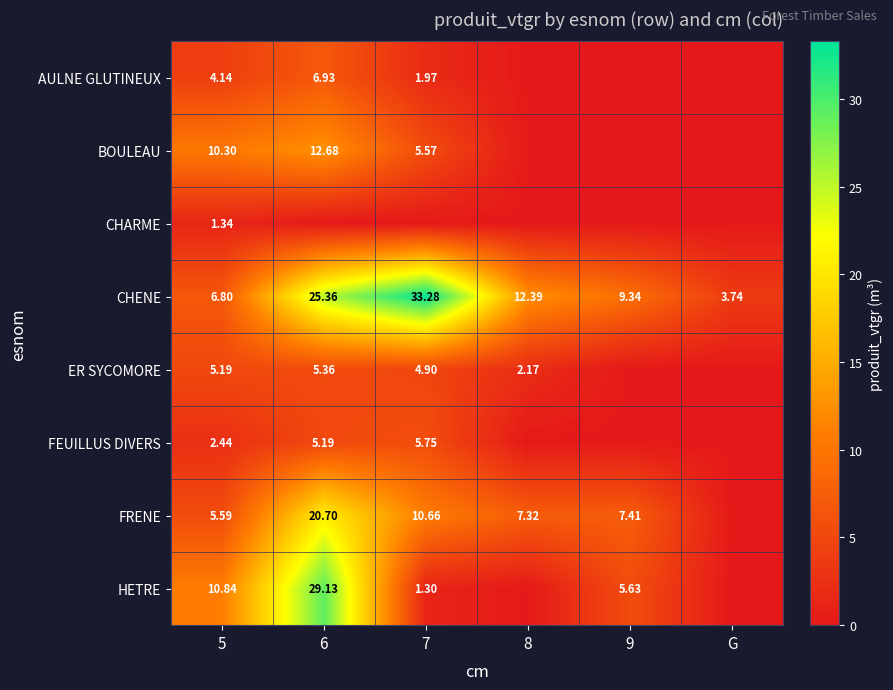

How many values in the CHENE series exceed 12?

3